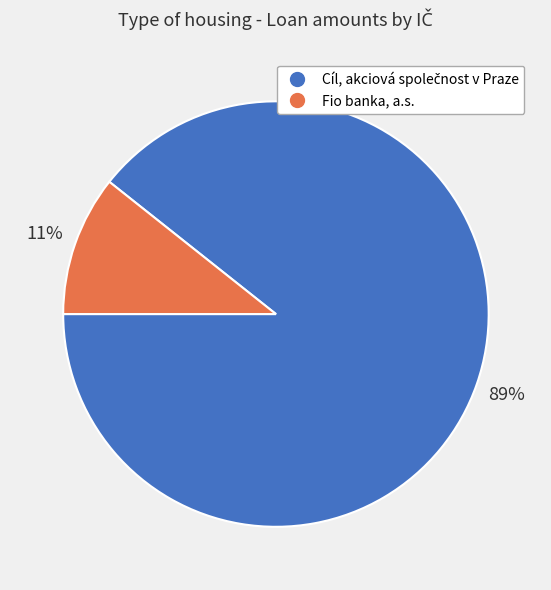

Does any single category account for the majority?

Yes